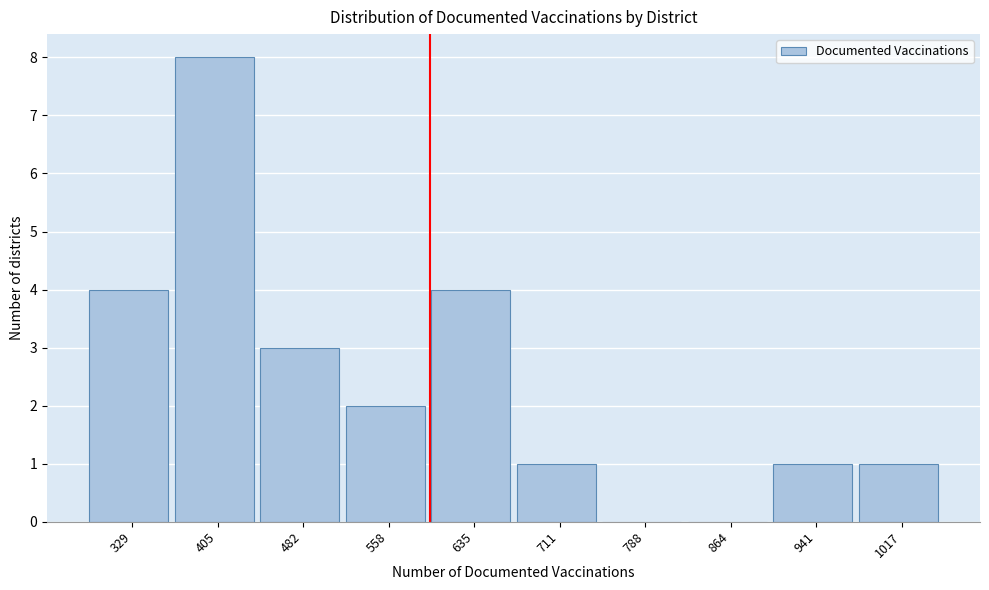

Reading left to right, extract all data points from this chart.

329=4	405=8	482=3	558=2	635=4	711=1	788=0	864=0	941=1	1017=1